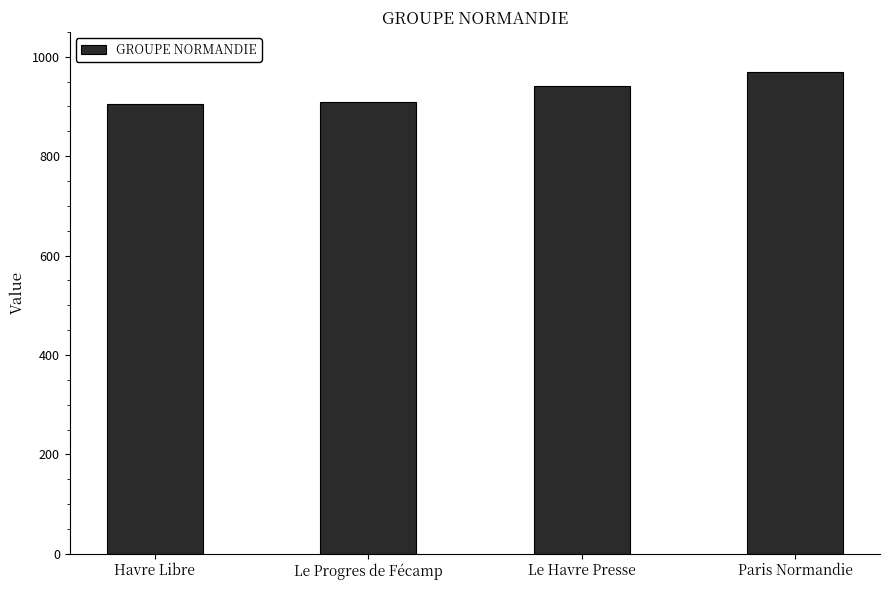

Which has a higher value, Le Havre Presse or Le Progres de Fécamp?

Le Havre Presse